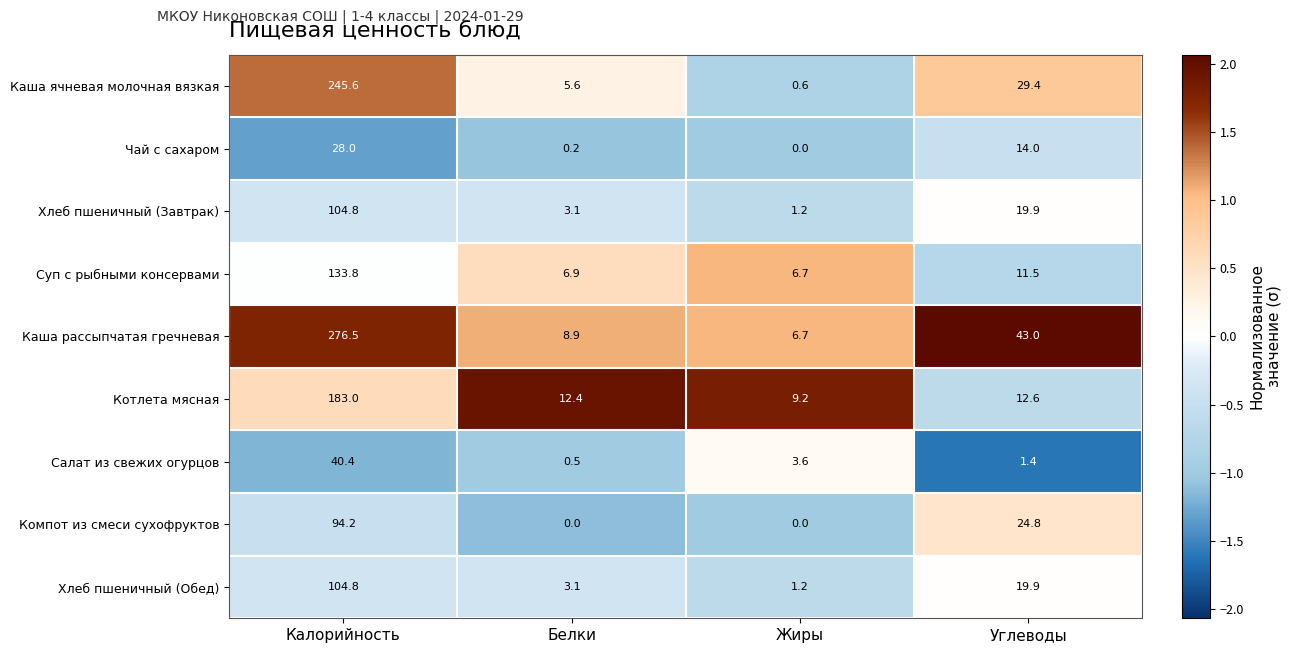

List the labels in order of Хлеб пшеничный (Завтрак) value, largest first.

Калорийность, Углеводы, Белки, Жиры